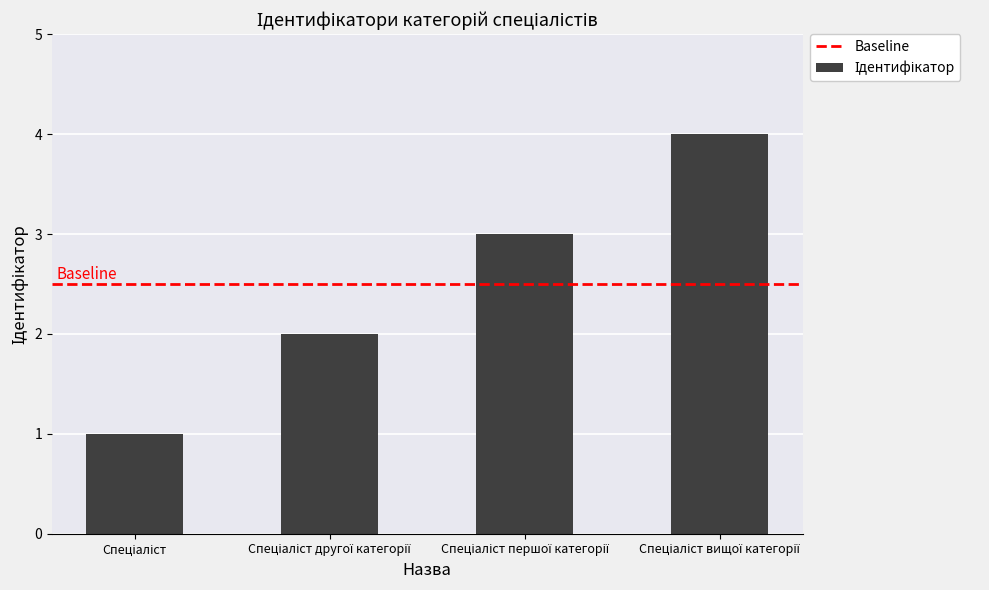

What is the smallest value displayed?

1